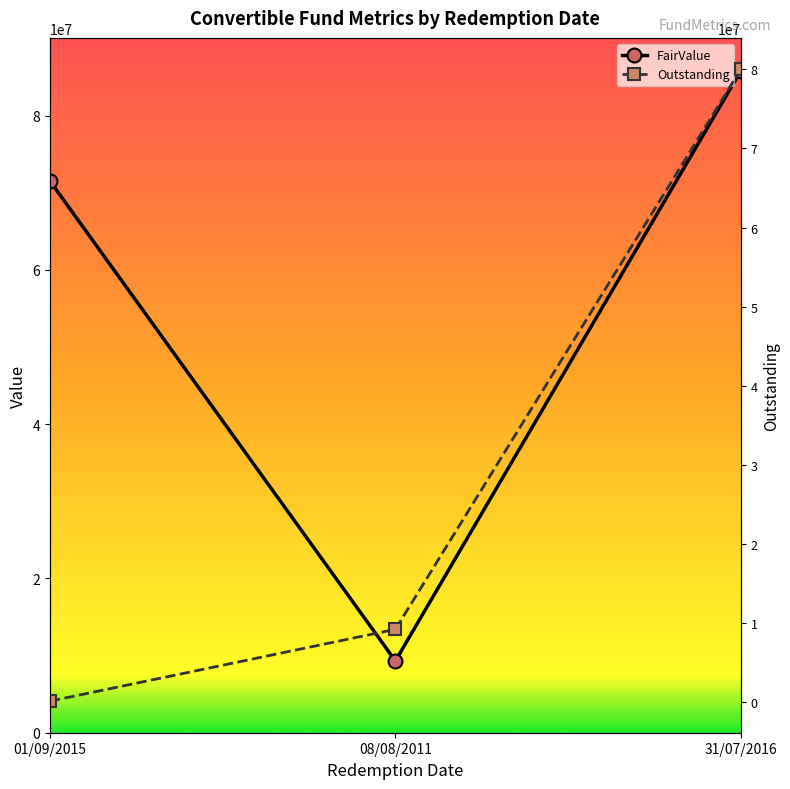

What is the greatest value displayed?

85784008